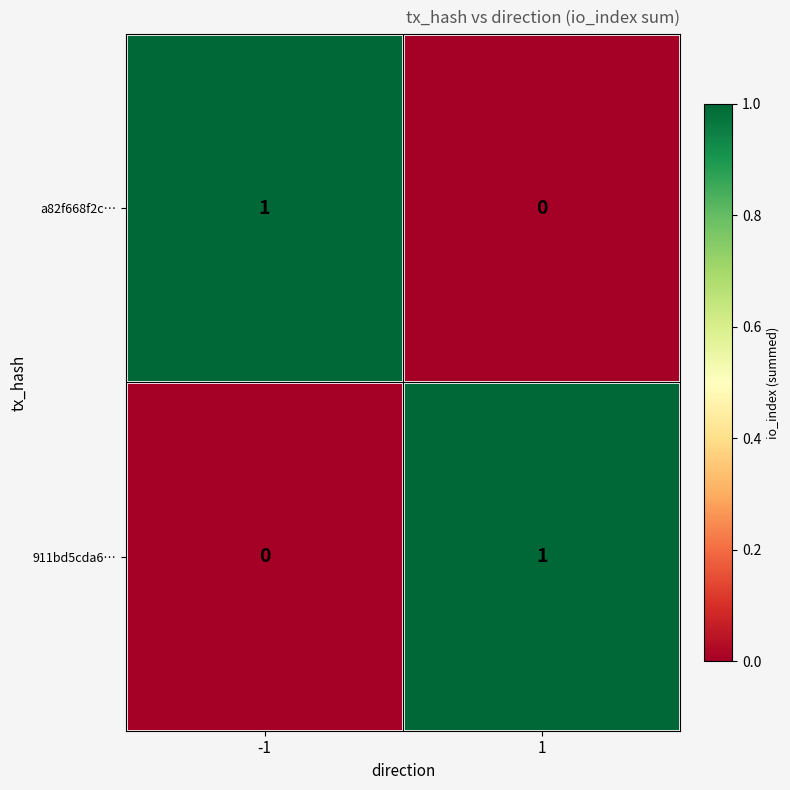

Reading left to right, what are all the values shown in this chart?

a82f668f2c…: 1	0
911bd5cda6…: 0	1